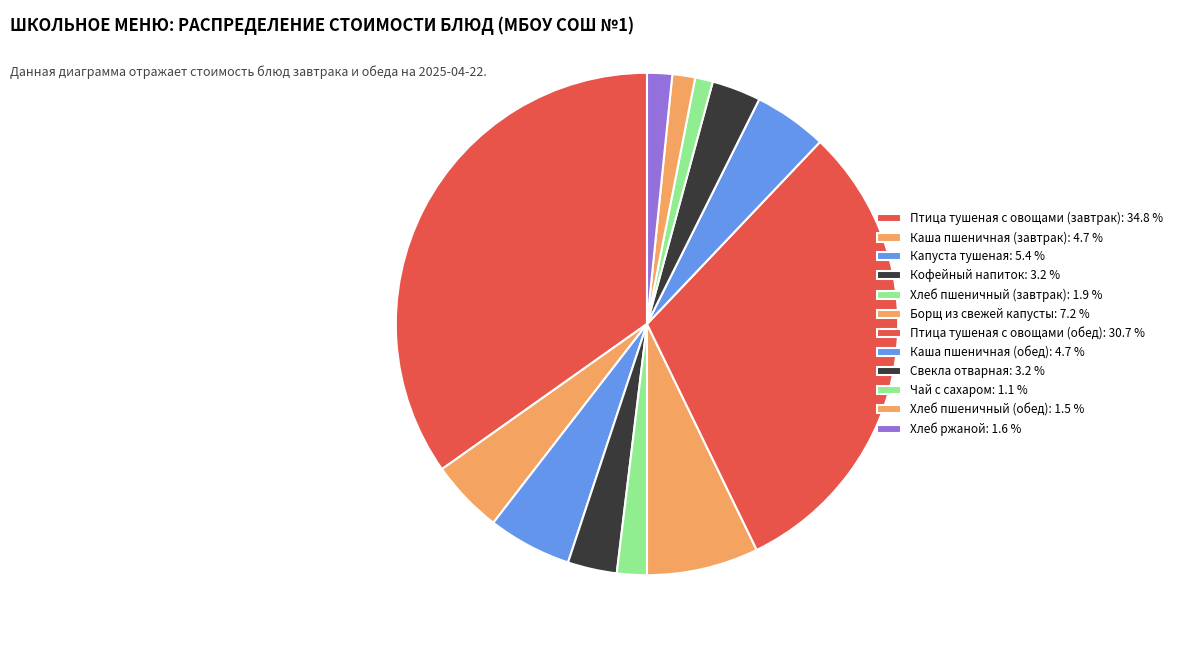

Count the number of slices in the pie.

12